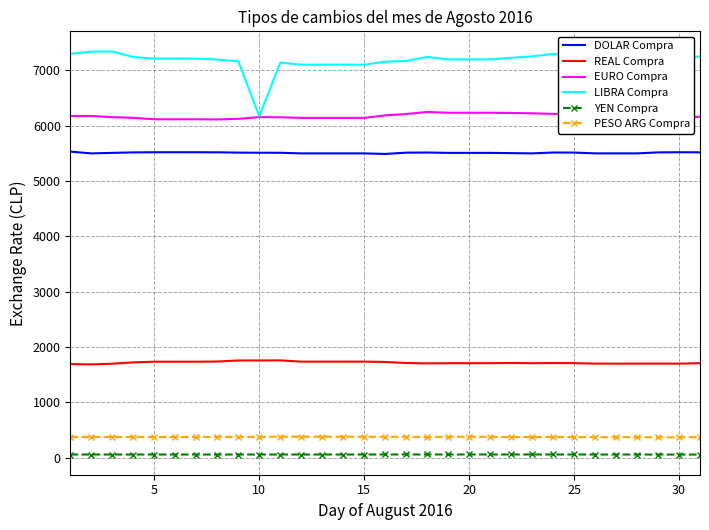

List the series in order of their peak value, lowest first.

YEN Compra, PESO ARG Compra, REAL Compra, DOLAR Compra, EURO Compra, LIBRA Compra